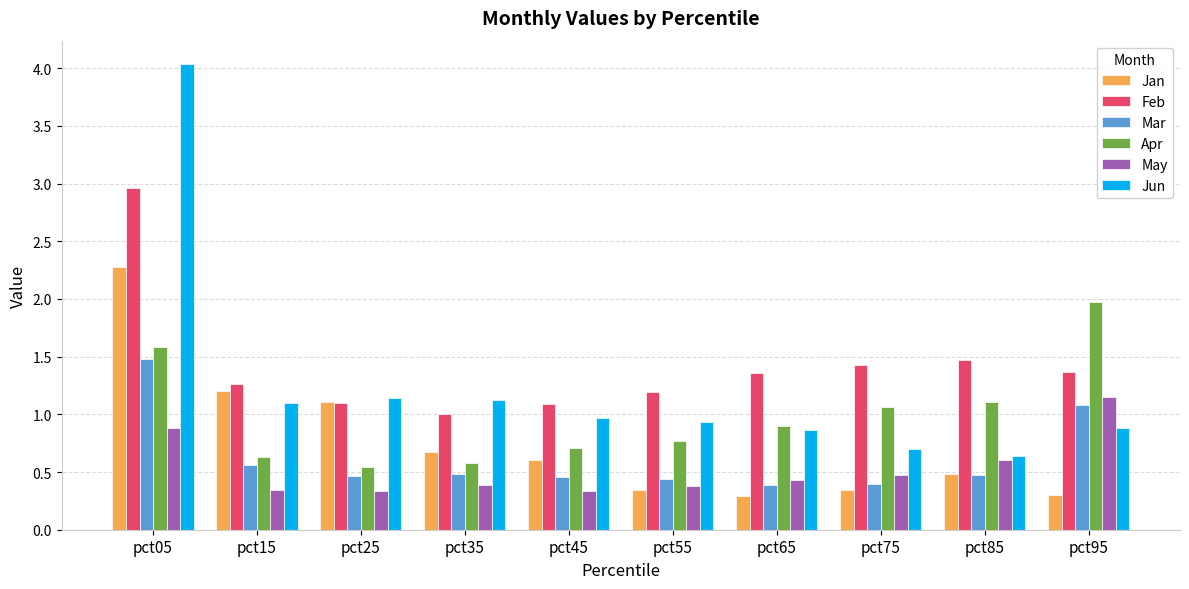

Which series has the widest spread of values?

Jun